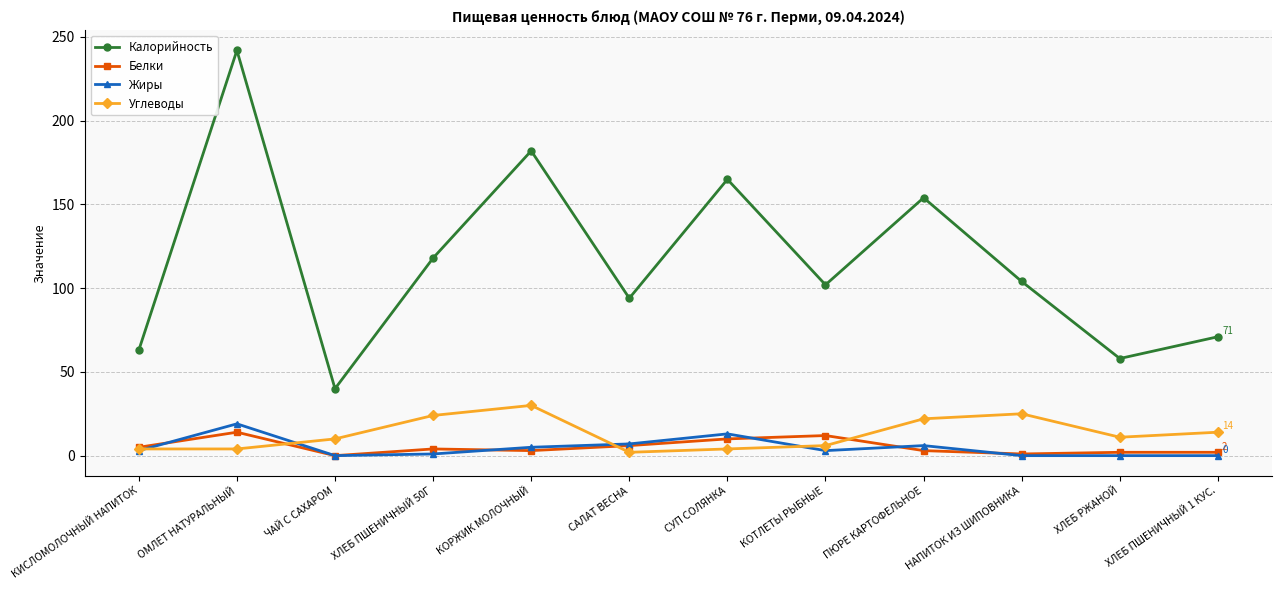

What is the label of the 12th point from the right?

КИСЛОМОЛОЧНЫЙ НАПИТОК